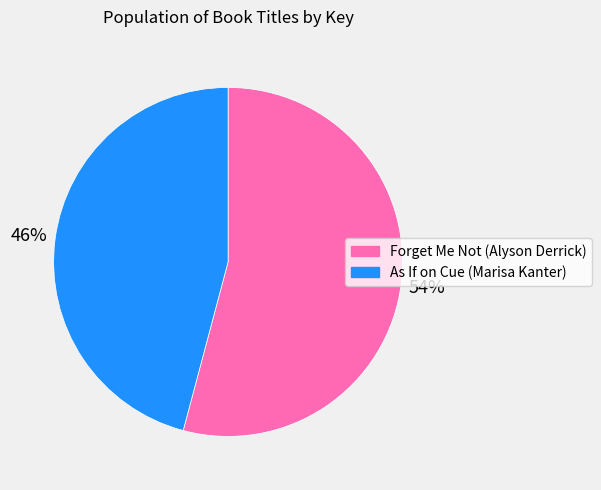

To the nearest percent, what is the difference between the As If on Cue (Marisa Kanter) and Forget Me Not (Alyson Derrick) slice percentages?

8%